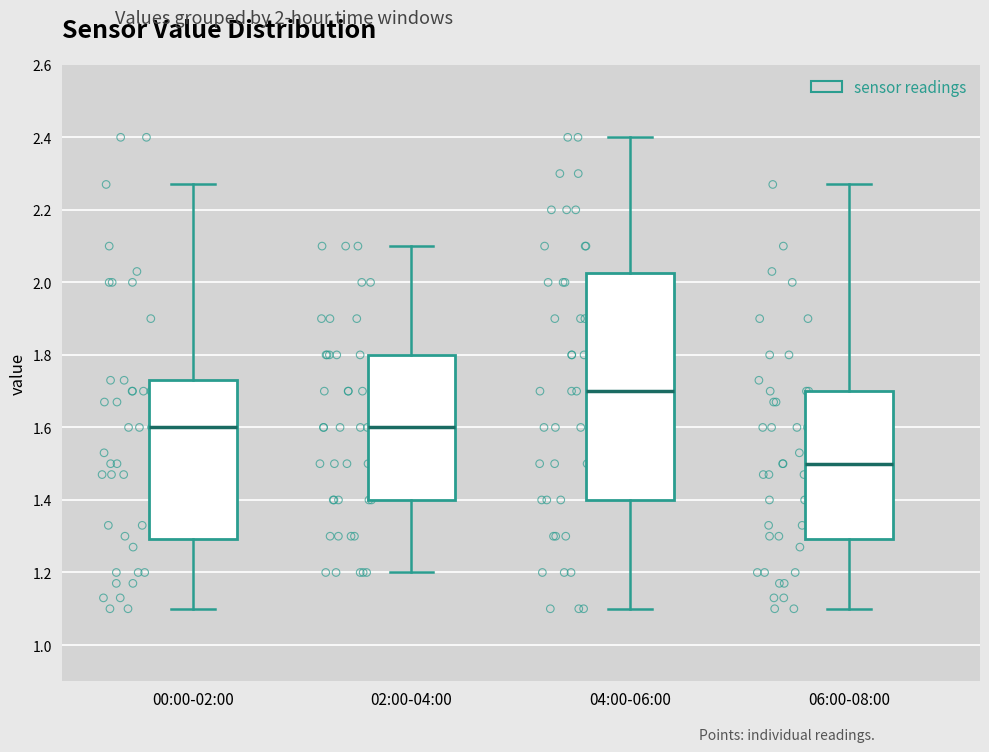

Which box's median line is the highest?

04:00-06:00